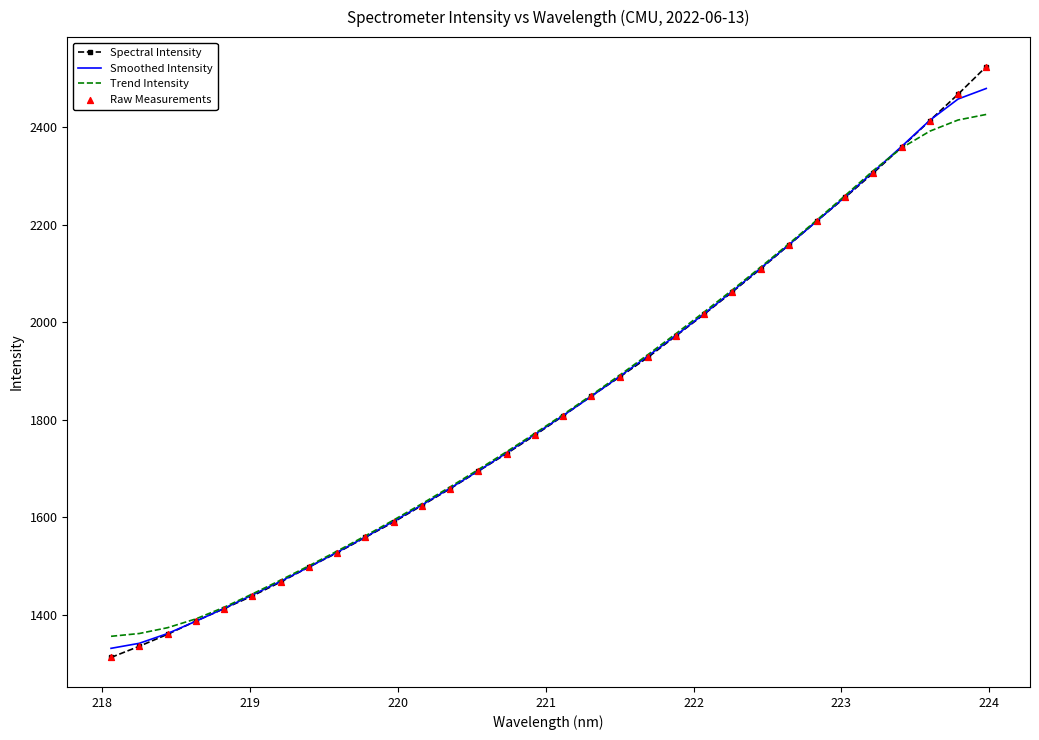

Which series has the widest spread of values?

Spectral Intensity